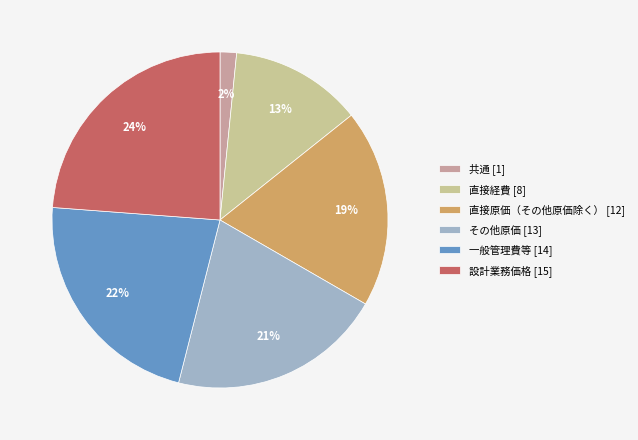

What is the smallest slice in the pie chart?

共通